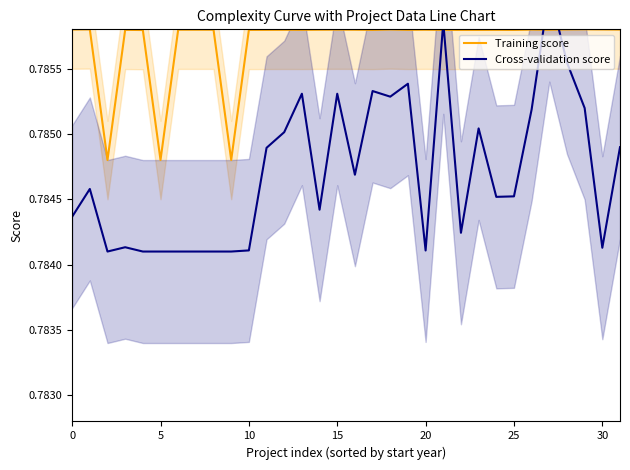

Which series has the largest range (max minus min)?

Cross-validation score